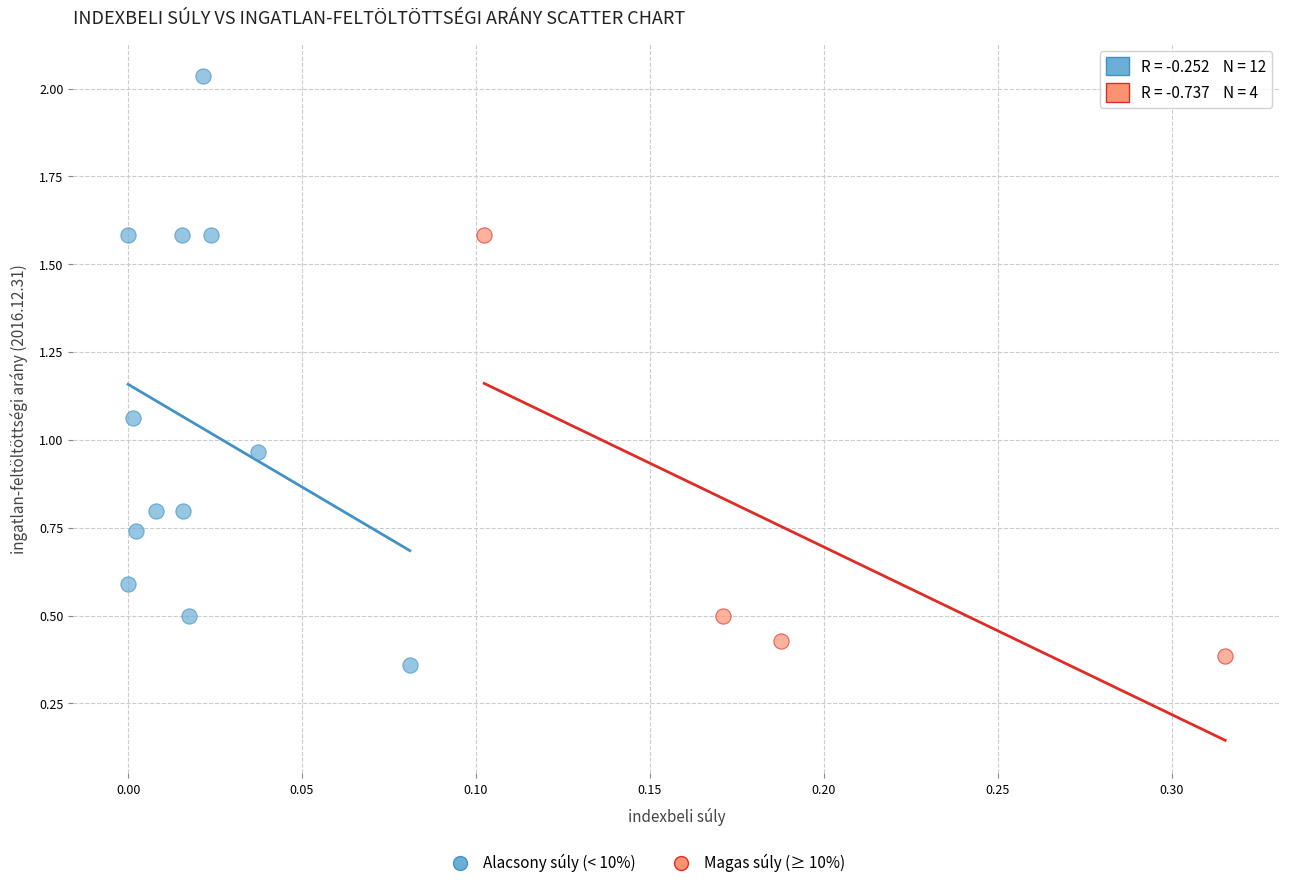

Which series contains the highest Y value?

Alacsony súly (< 10%)